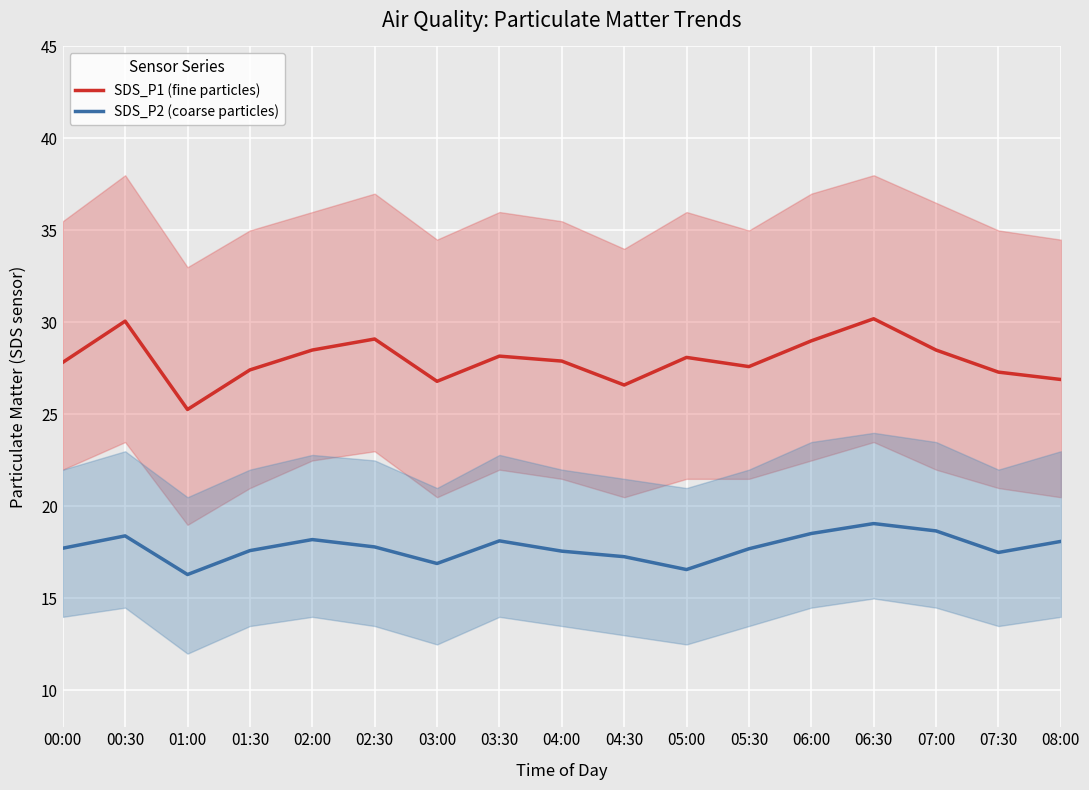

What is the lowest value of the SDS_P2 (coarse particles) series?

16.3